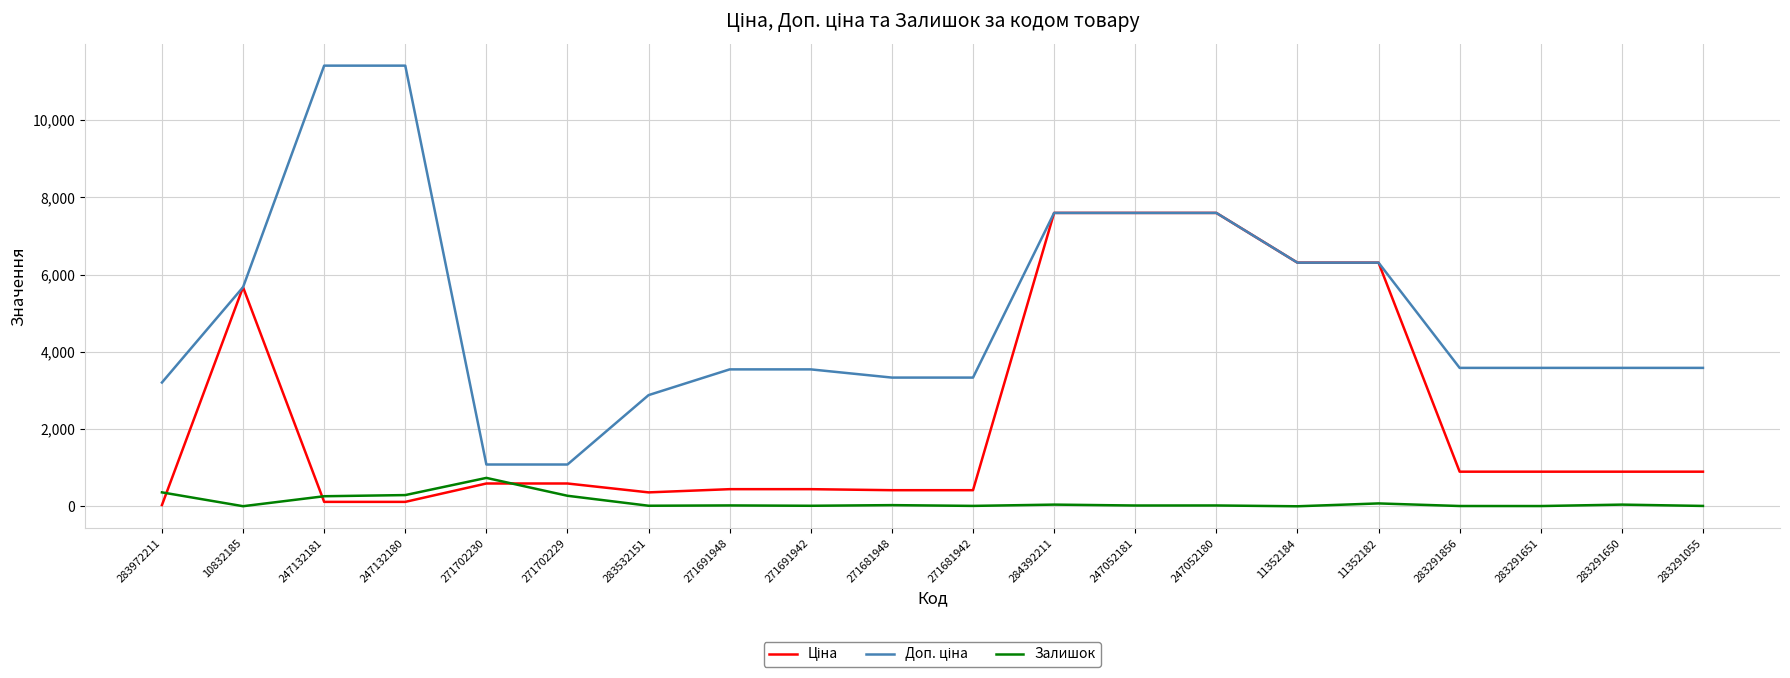

True or false: Доп. ціна and Залишок intersect in this chart.

False